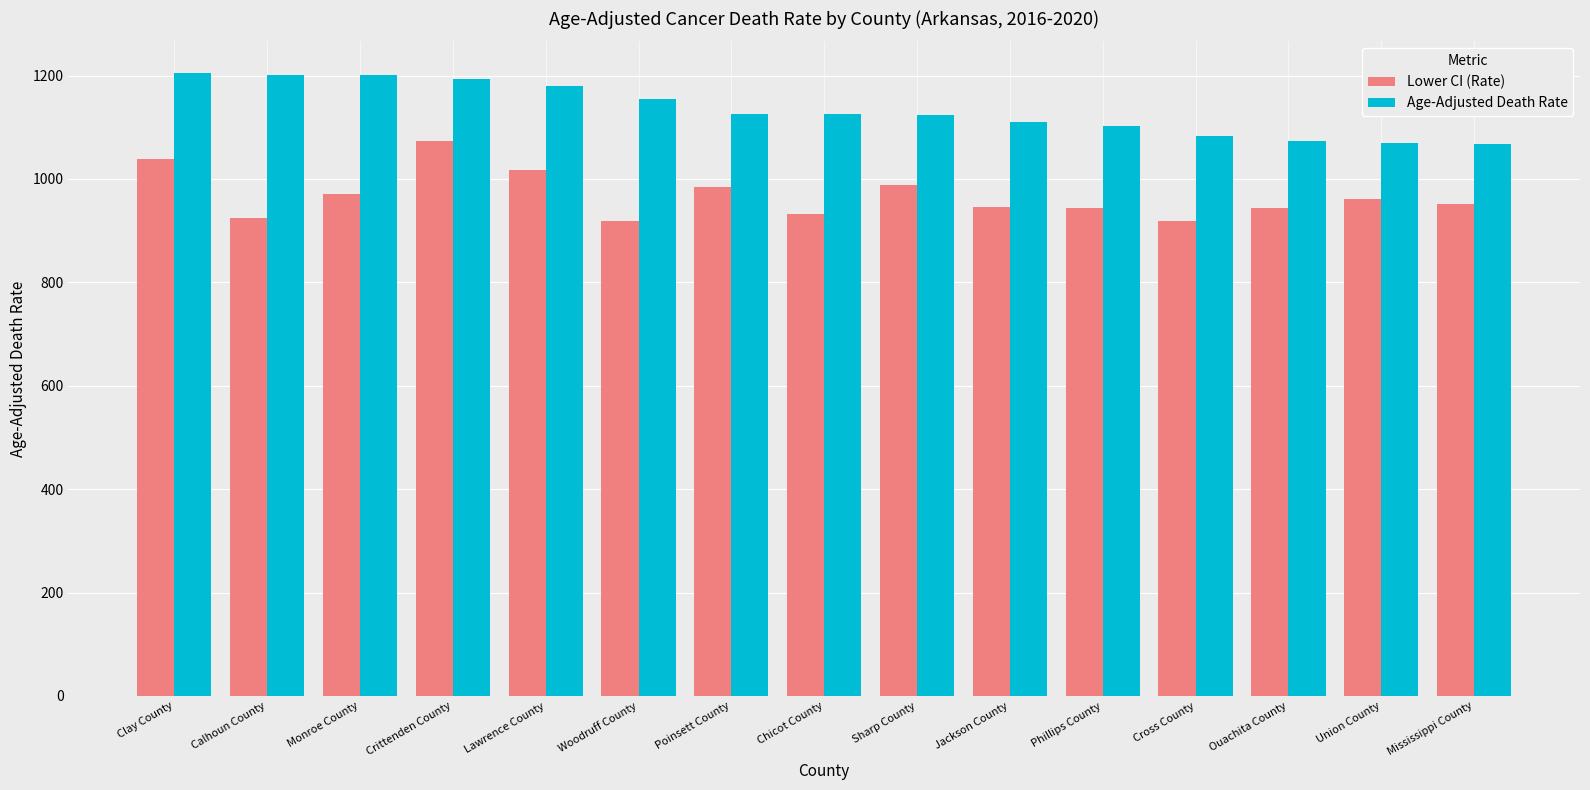

What is the sum of the Lower CI (Rate) values at Clay County and Ouachita County?

1982.9